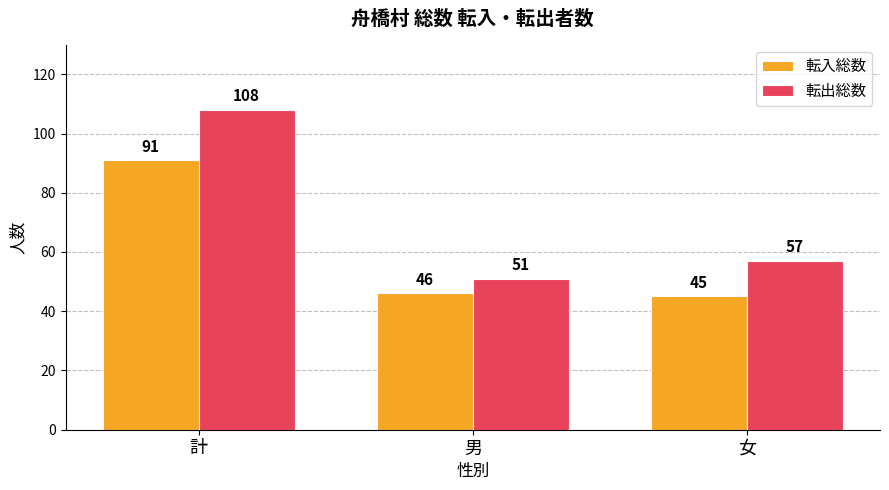

What is the difference between the highest and lowest values at 女?

12